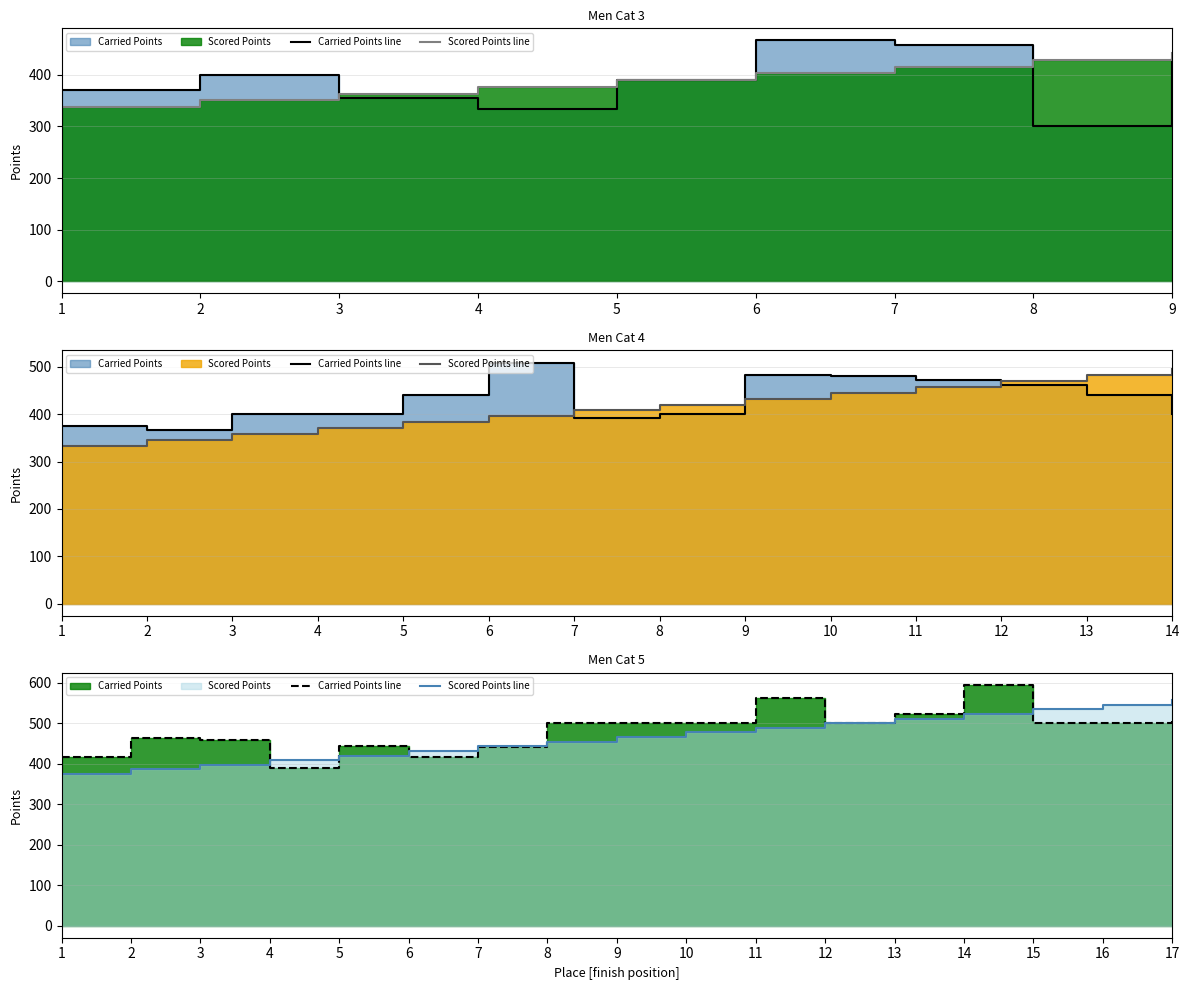

What value does the Scored Points line series have at 8?

454.3